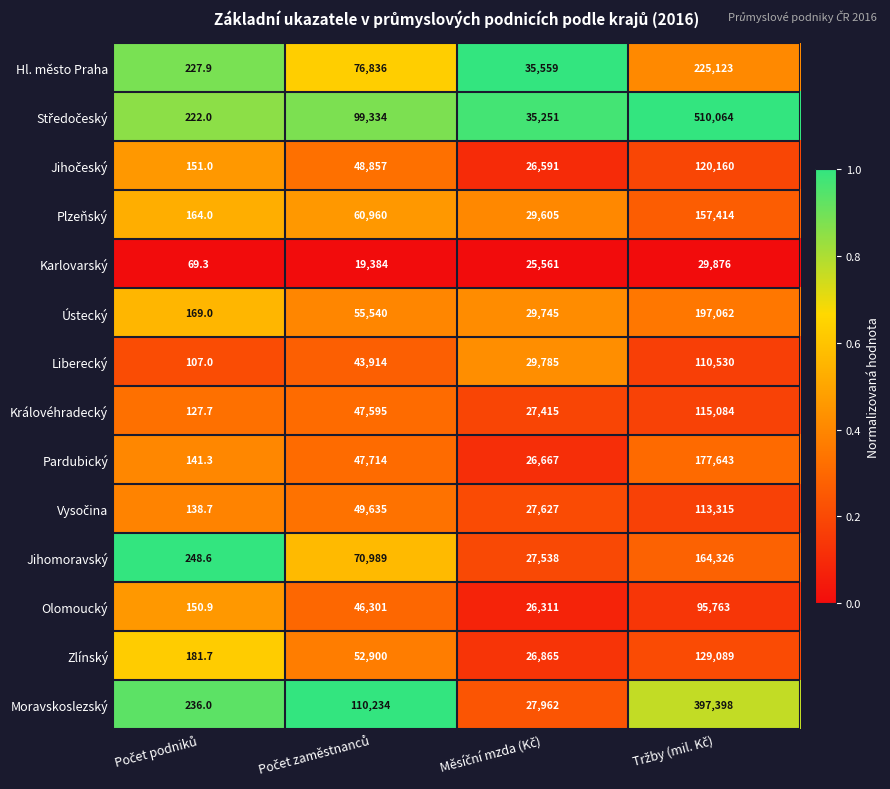

Count the Olomoucký values in the range 26311 to 95763.

3